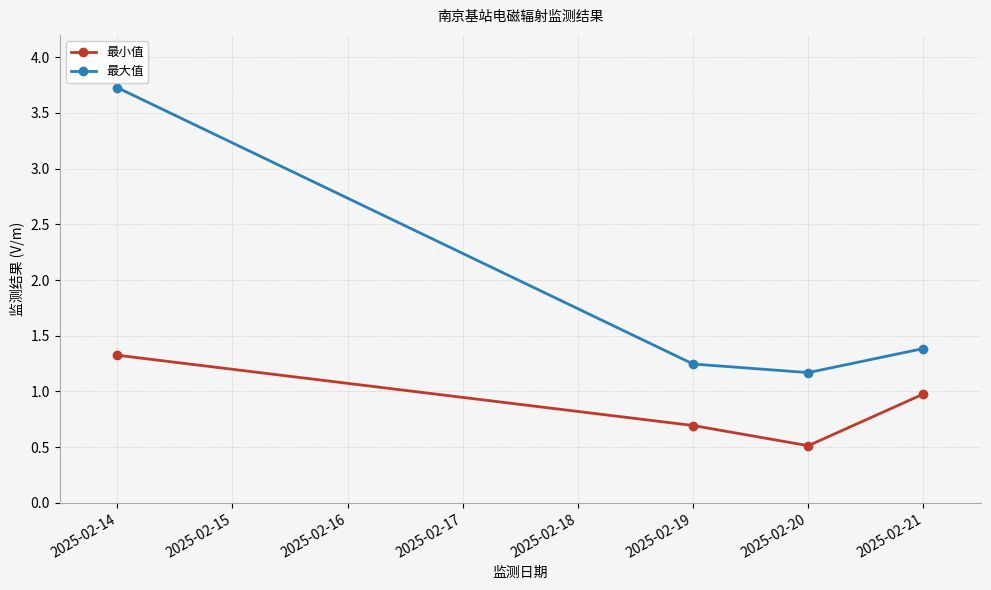

True or false: 最大值 and 最小值 intersect in this chart.

False